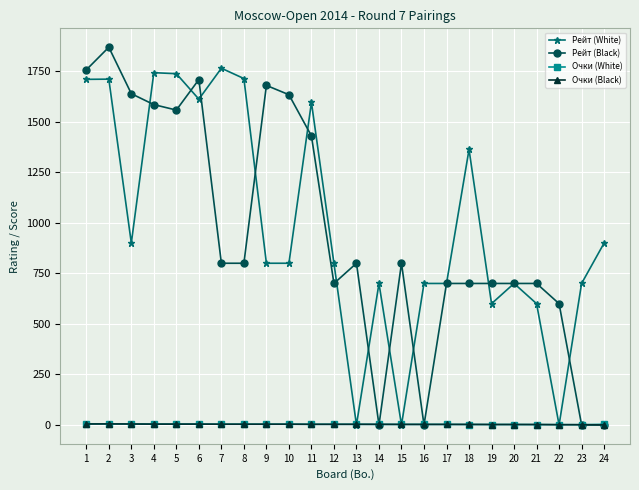

How many data points in Рейт (White) are less than 800?

10